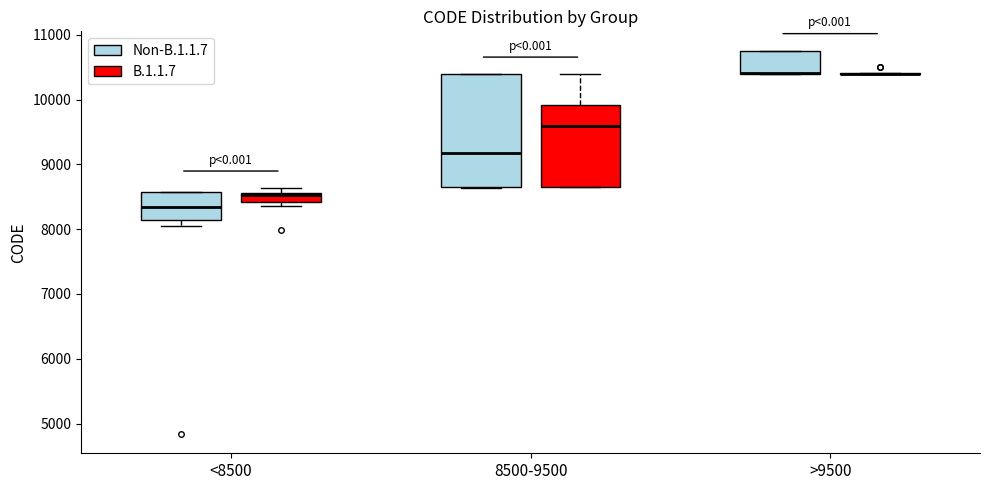

Where does the median line of the box for 8500-9500 (B.1.1.7) sit on the y-axis? The values are not printed on the chart, so give them approximately, as read against the axis.

9600